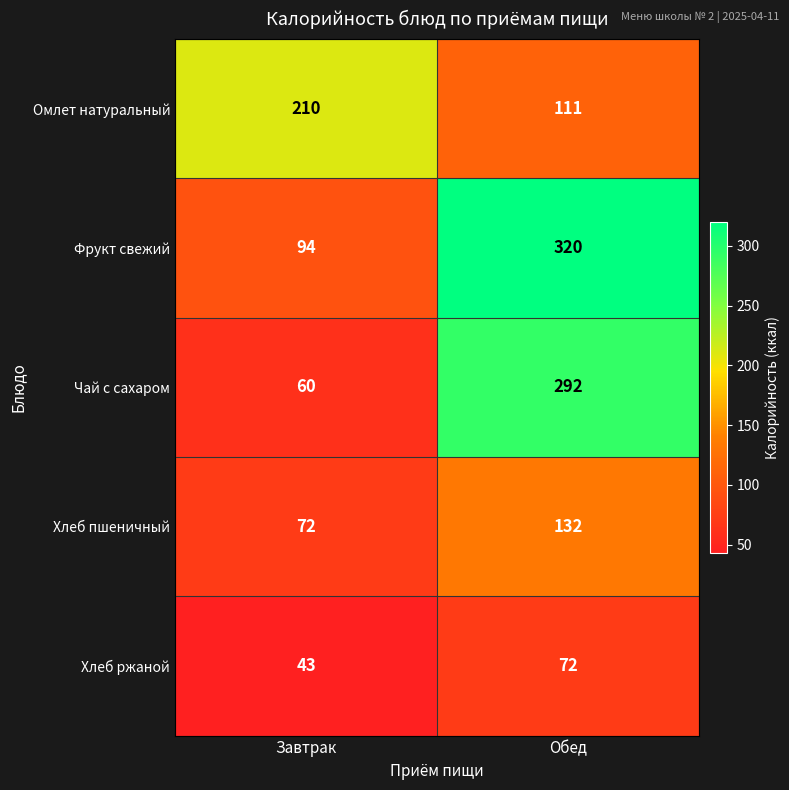

What is the minimum value for Хлеб ржаной?

43